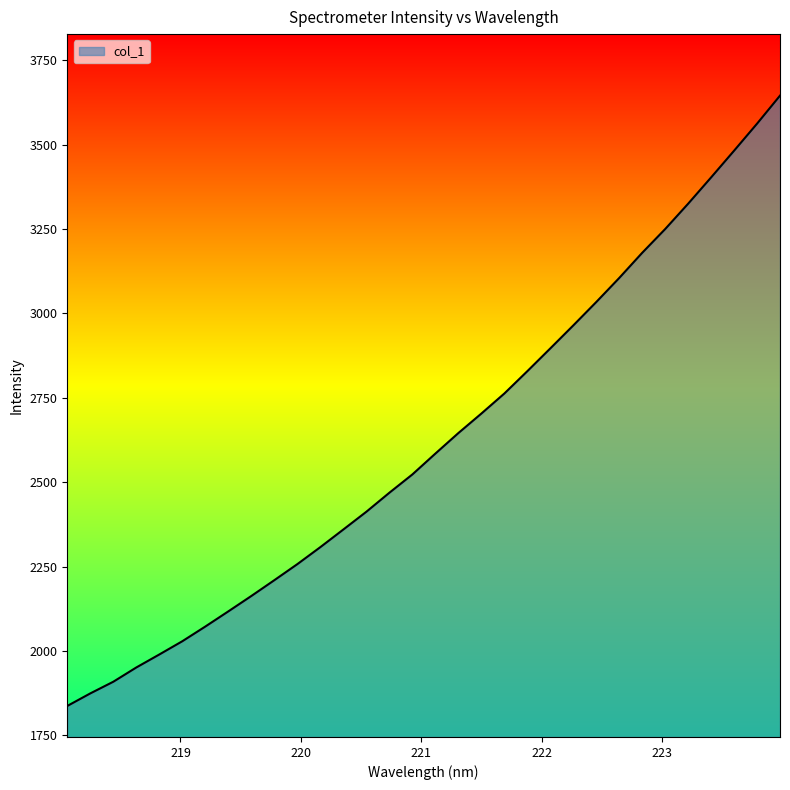

What is the smallest value displayed?

1837.4